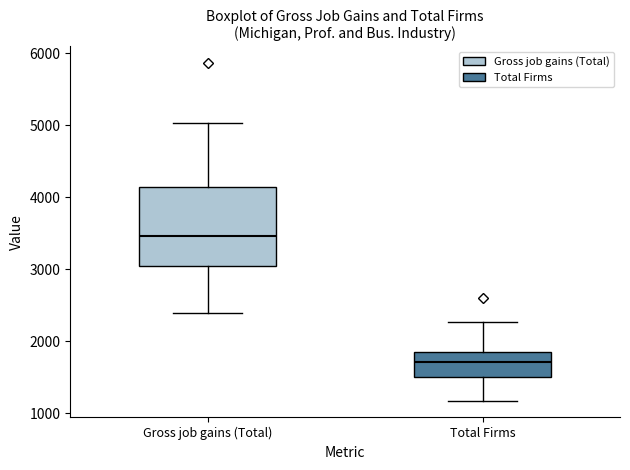

Reading left to right, read every box against the y-axis: the position of its median line, the range the box covers, and the ends of its whiskers. The values are not printed on the chart, so give them approximately, as read against the axis.

Gross job gains (Total): median 3500, box 3000 to 4100, whiskers 2400 to 5000
Total Firms: median 1700, box 1500 to 1800, whiskers 1200 to 2300